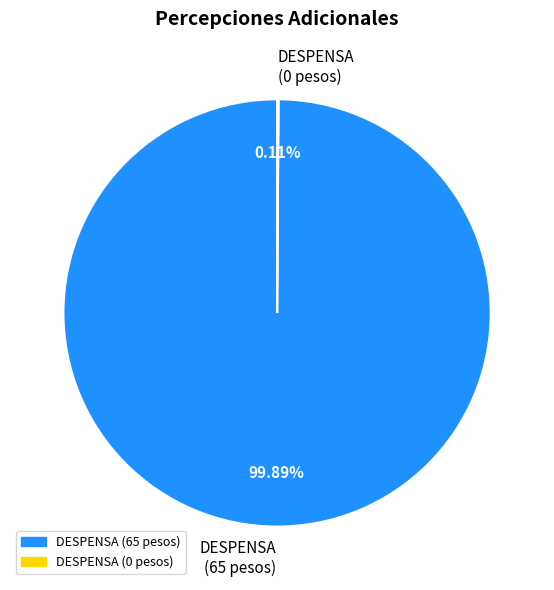

Is DESPENSA (65 pesos) the majority of the pie?

Yes